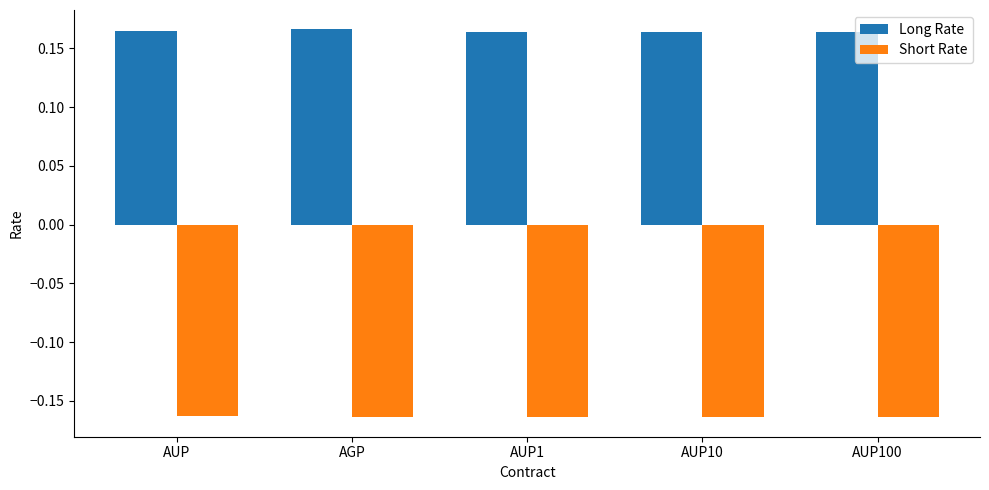

Are the bars horizontal?

No